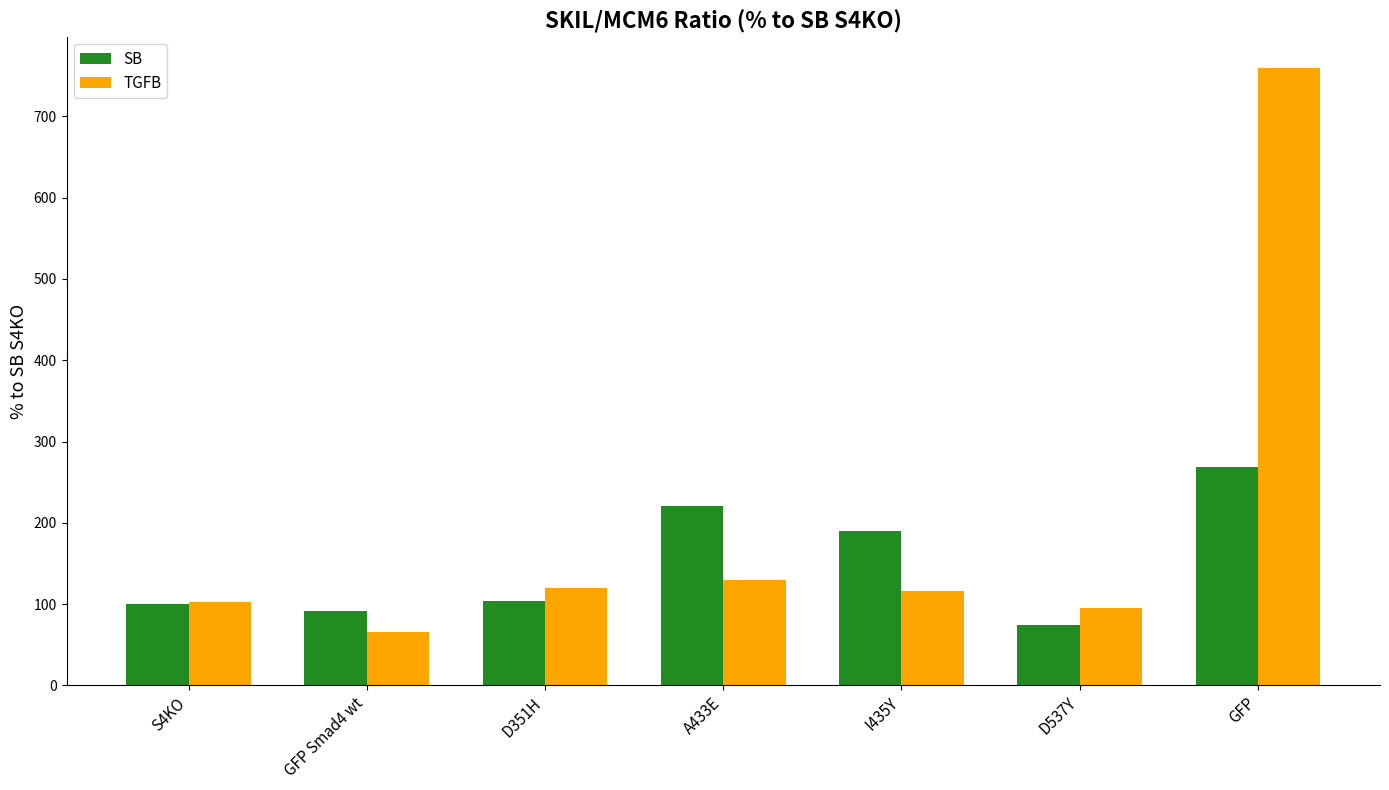

How many values in the SB series exceed 104?

4